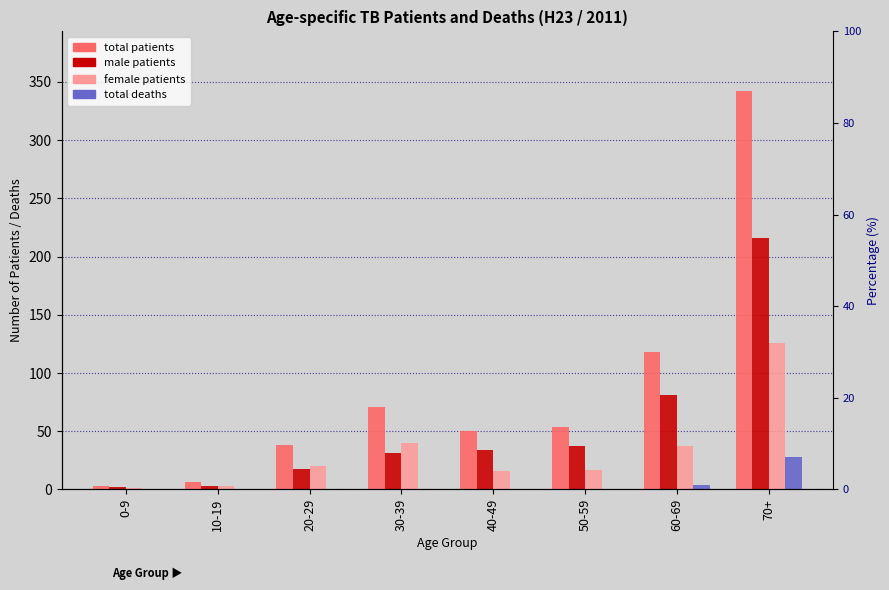

How many positive values does the total deaths series have?

2